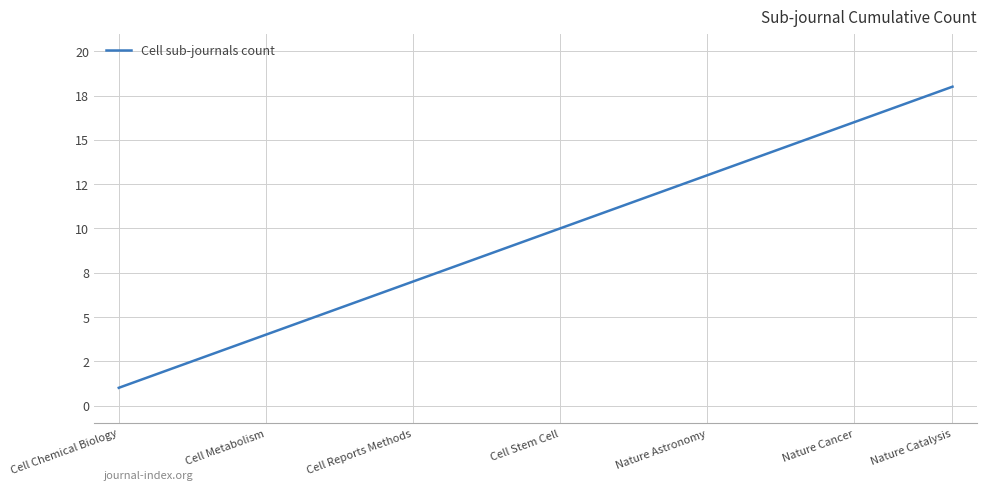

What is the difference between the maximum and minimum values?

17